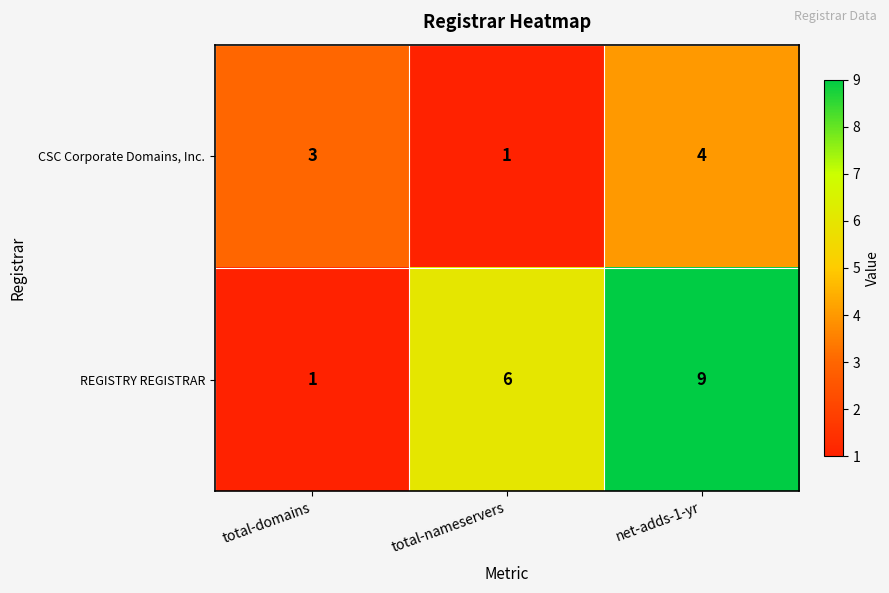

What is the difference between the REGISTRY REGISTRAR values at total-nameservers and net-adds-1-yr?

3